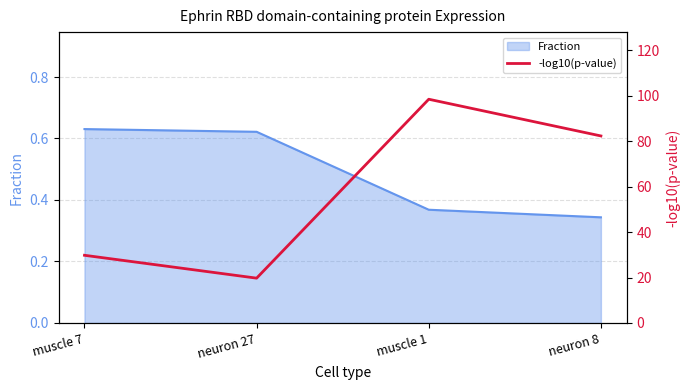

At which label is the value closest to 59?

neuron 8